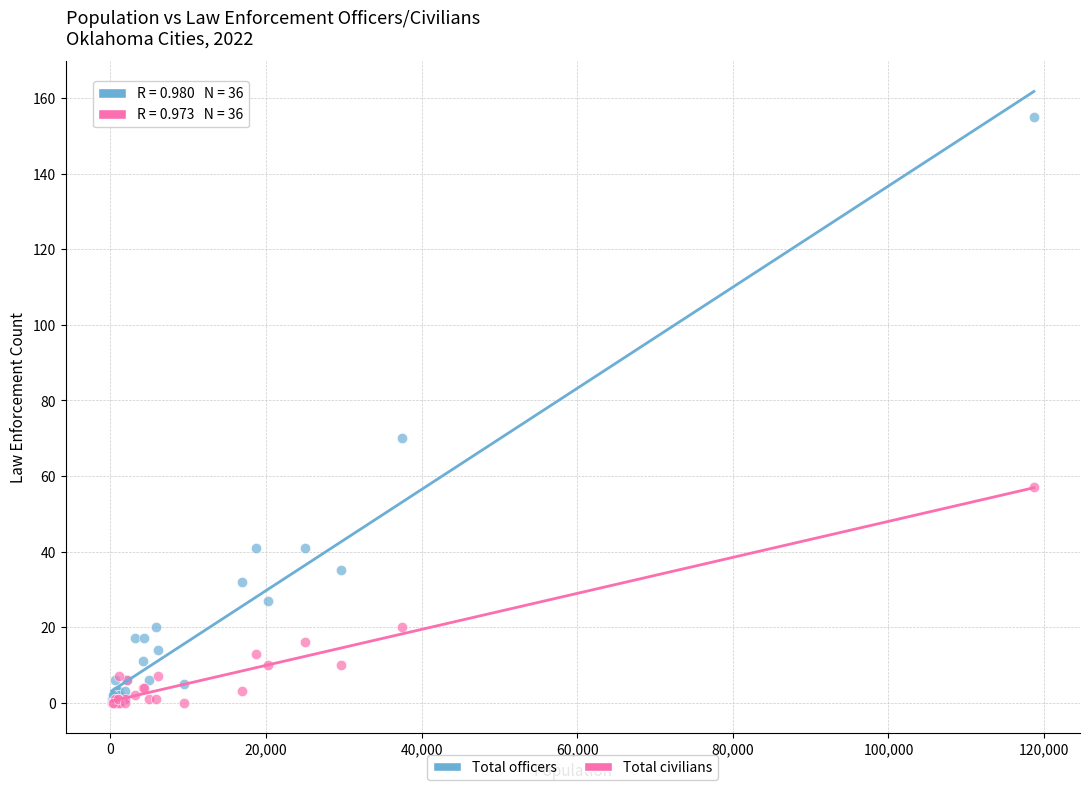

Which series reaches the maximum Y coordinate?

Total officers